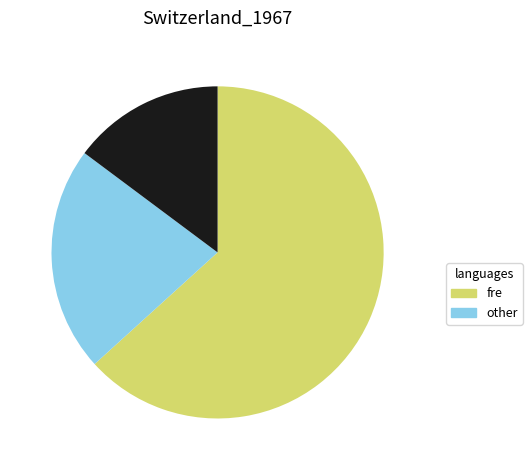

Is there any slice that represents more than half of the pie?

Yes